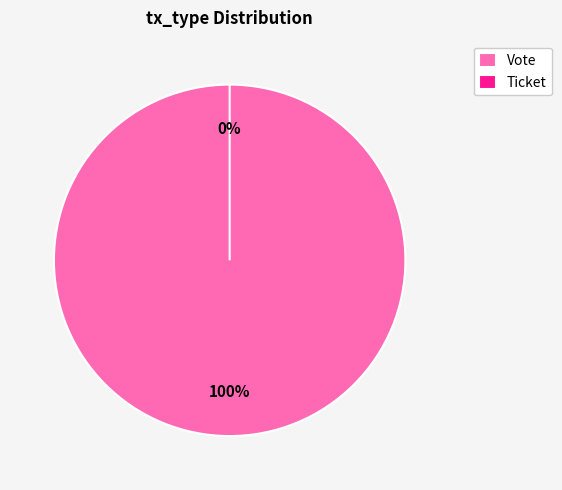

Which category accounts for the majority?

Vote